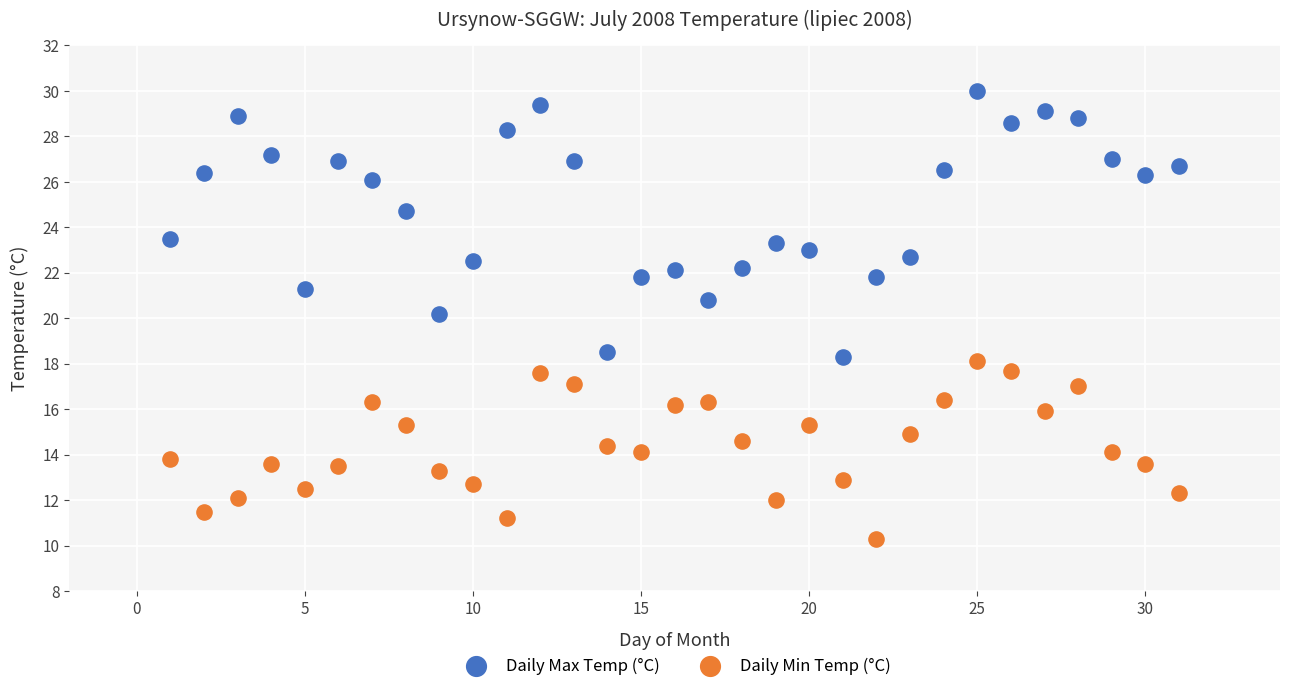

Across all data points, what is the range of Y values (max minus min)?

19.7